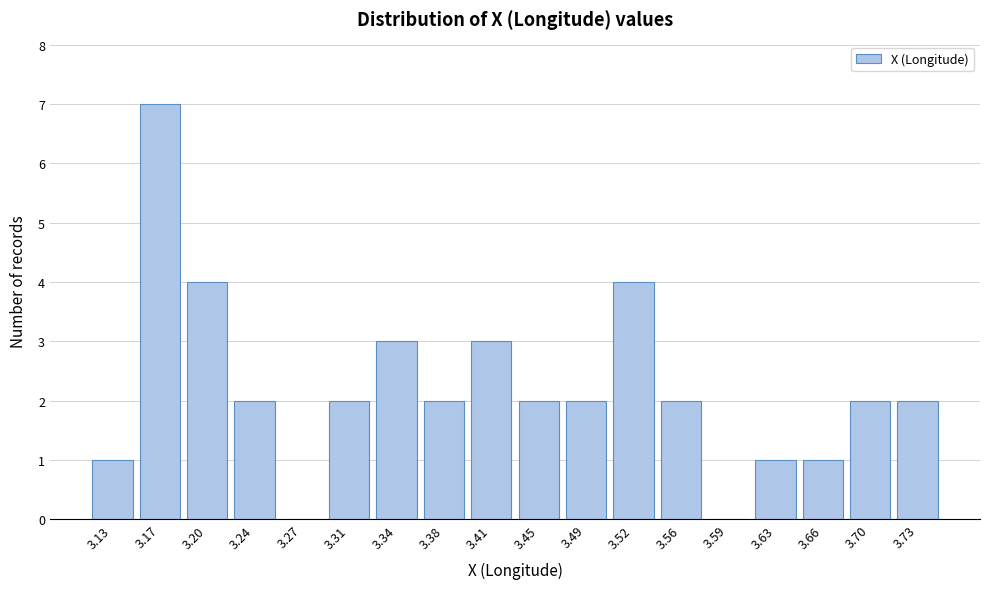

Reading left to right, extract all data points from this chart.

3.13=1	3.17=7	3.20=4	3.24=2	3.27=0	3.31=2	3.34=3	3.38=2	3.41=3	3.45=2	3.49=2	3.52=4	3.56=2	3.59=0	3.63=1	3.66=1	3.70=2	3.73=2